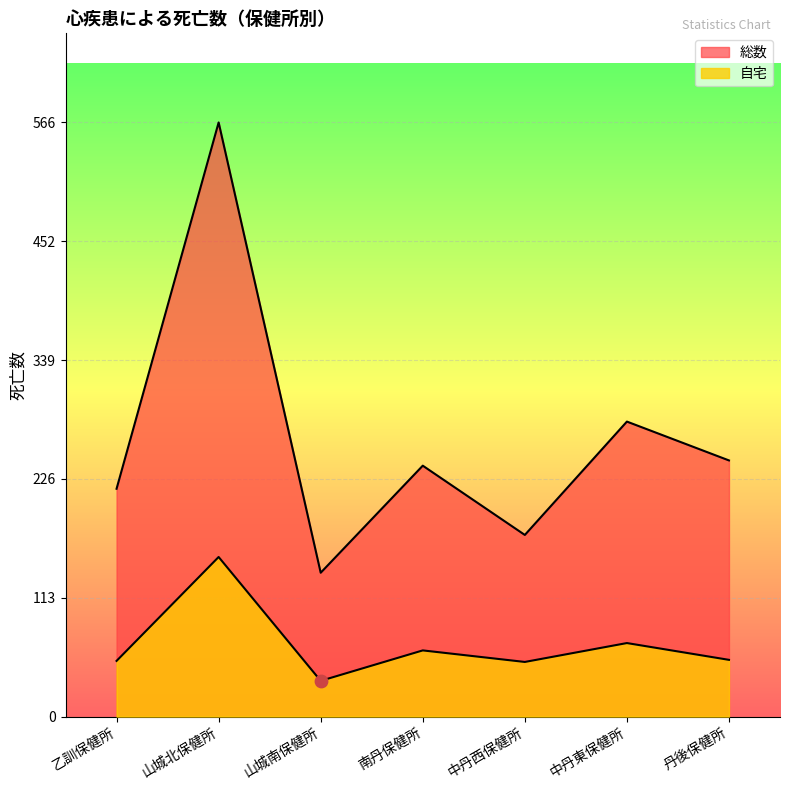

Which series has the largest total across all categories?

総数